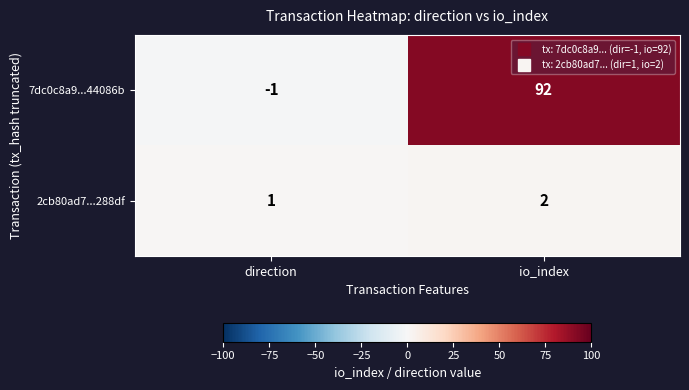

The value of 2cb80ad7...288df at io_index is 1. True or false?

False